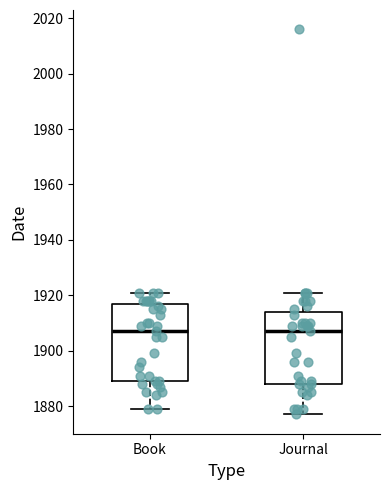

Reading left to right, read every box against the y-axis: the position of its median line, the range the box covers, and the ends of its whiskers. The values are not printed on the chart, so give them approximately, as read against the axis.

Book: median 1908, box 1890 to 1918, whiskers 1880 to 1922
Journal: median 1908, box 1888 to 1914, whiskers 1878 to 1922